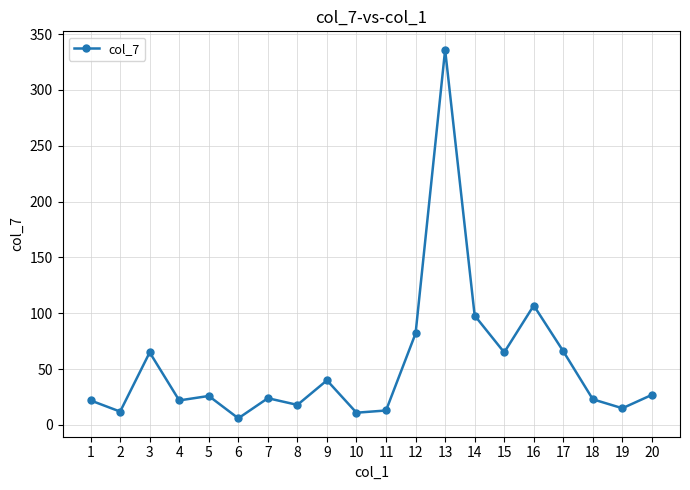

True or false: the data shows 115 at 3.

False